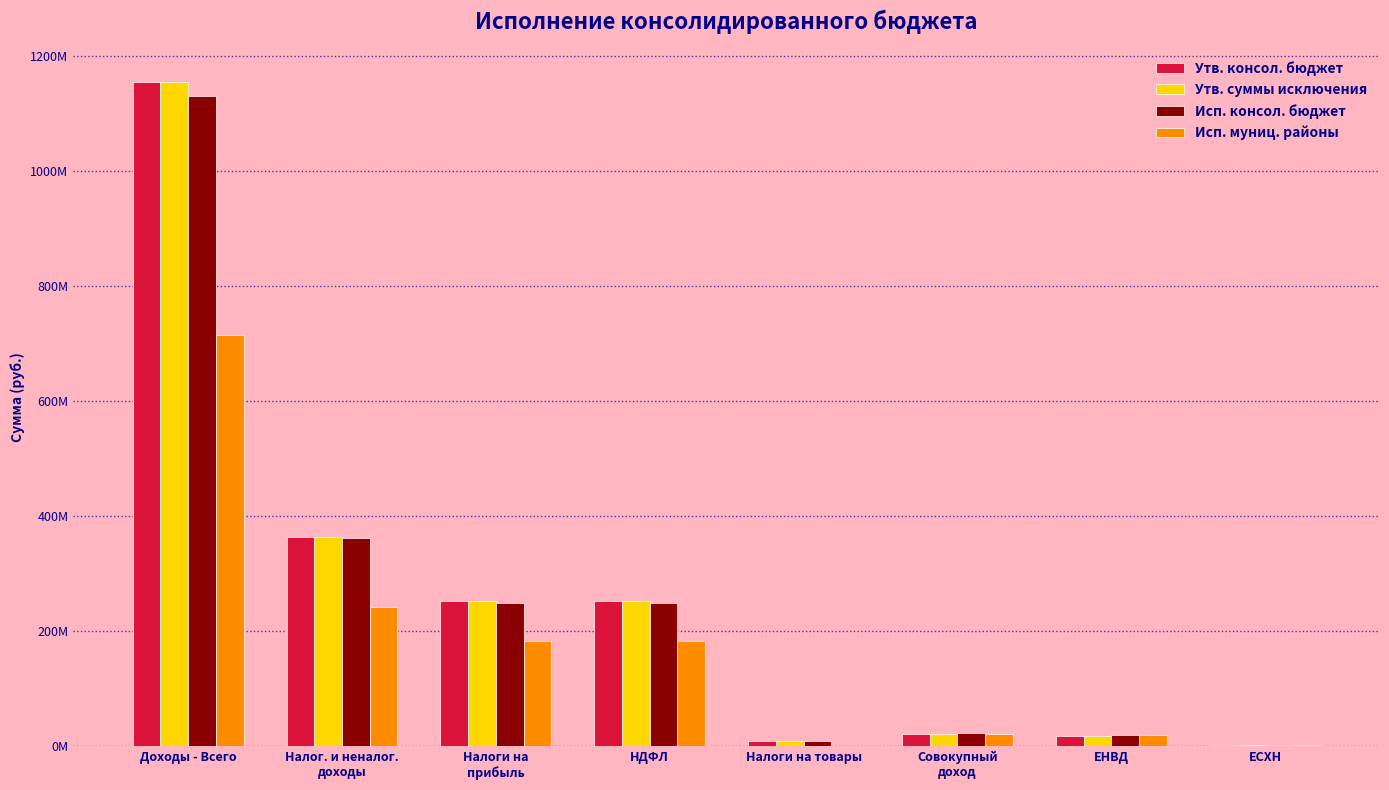

What is the average value of the Исп. консол. бюджет series?

255360341.6